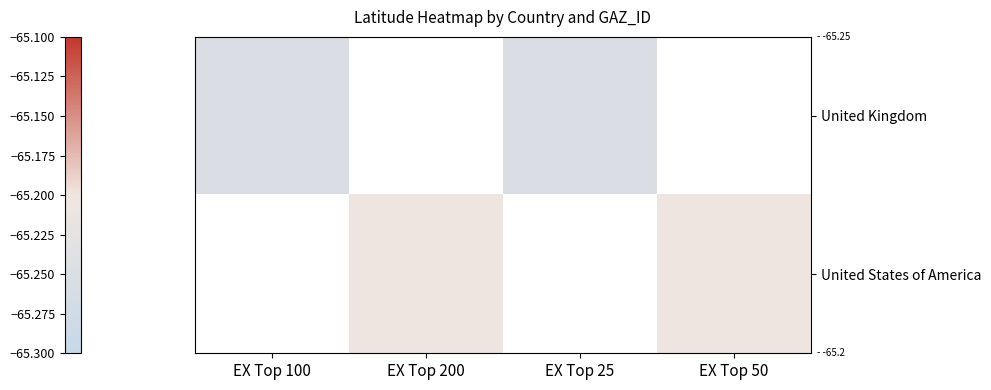

True or false: United Kingdom has a value of -16.2 at EX Top 25.

False